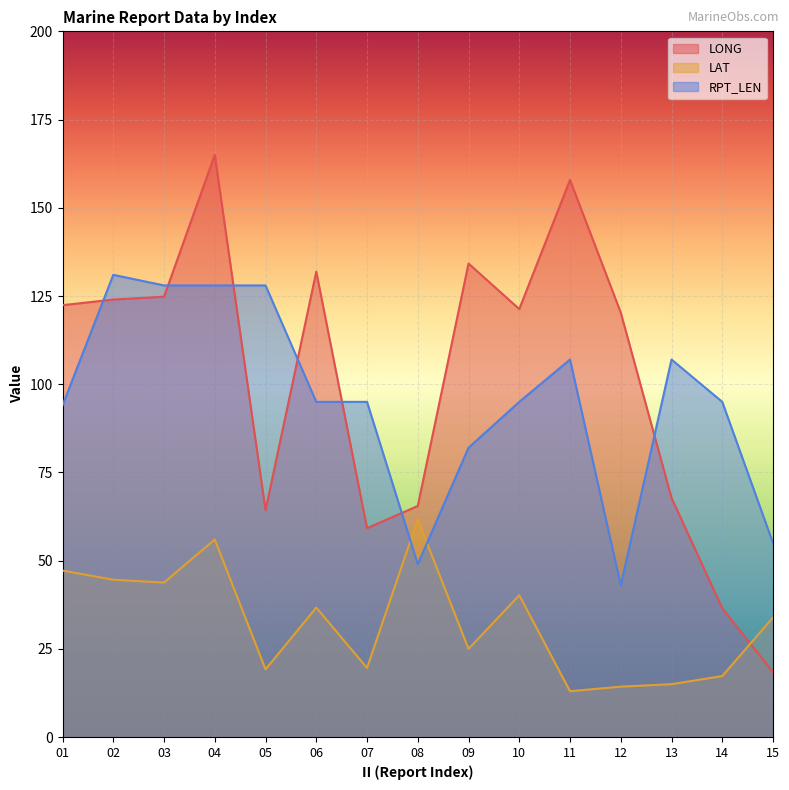

At which label does RPT_LEN reach its peak?

02